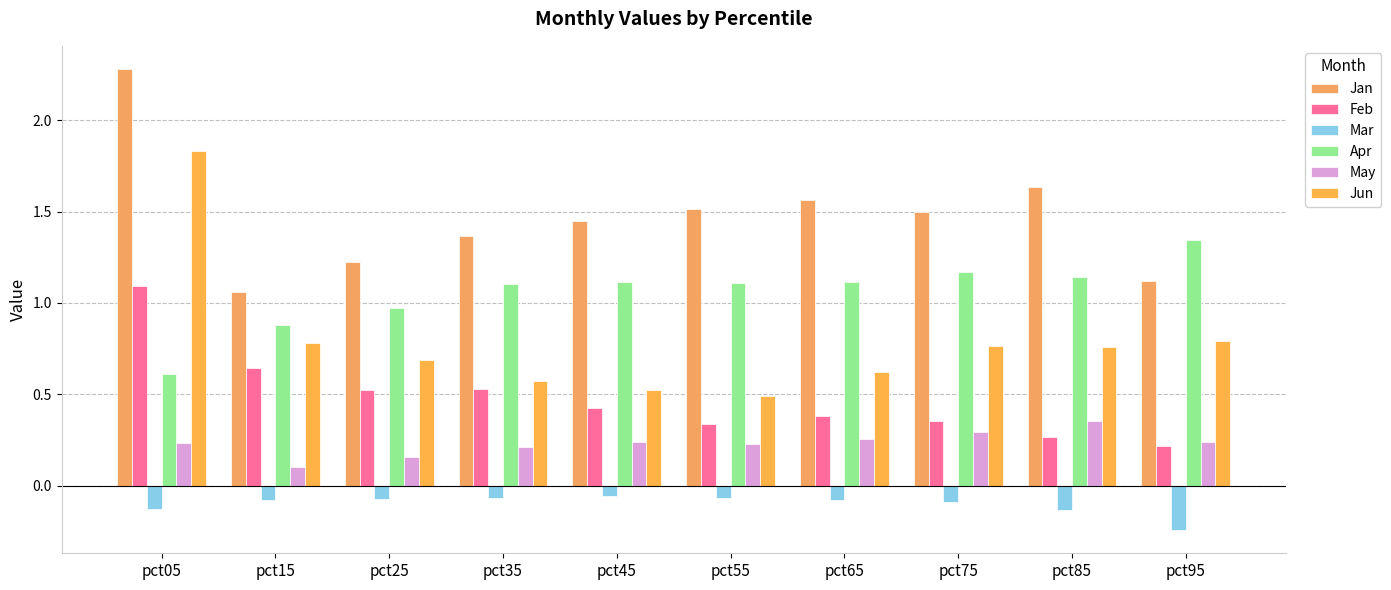

Which series has the largest total across all categories?

Jan